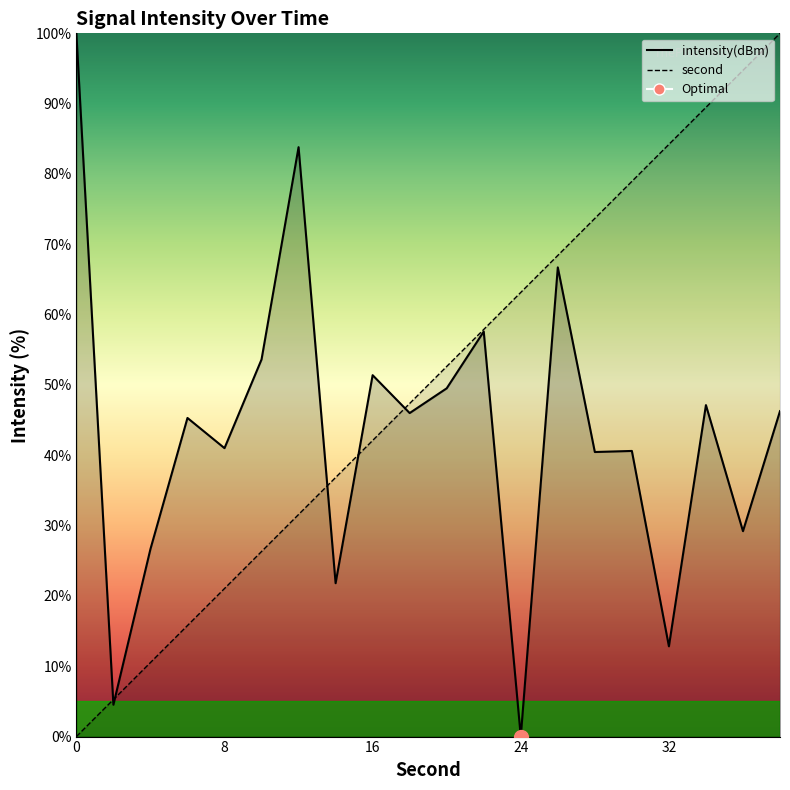

How many values in second_trace are above zero?

19